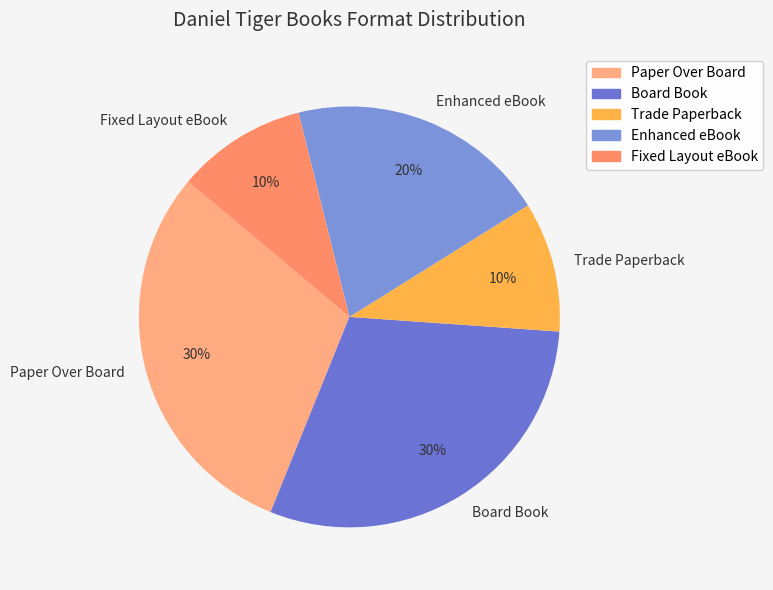

To the nearest percent, what is the average slice percentage?

20%